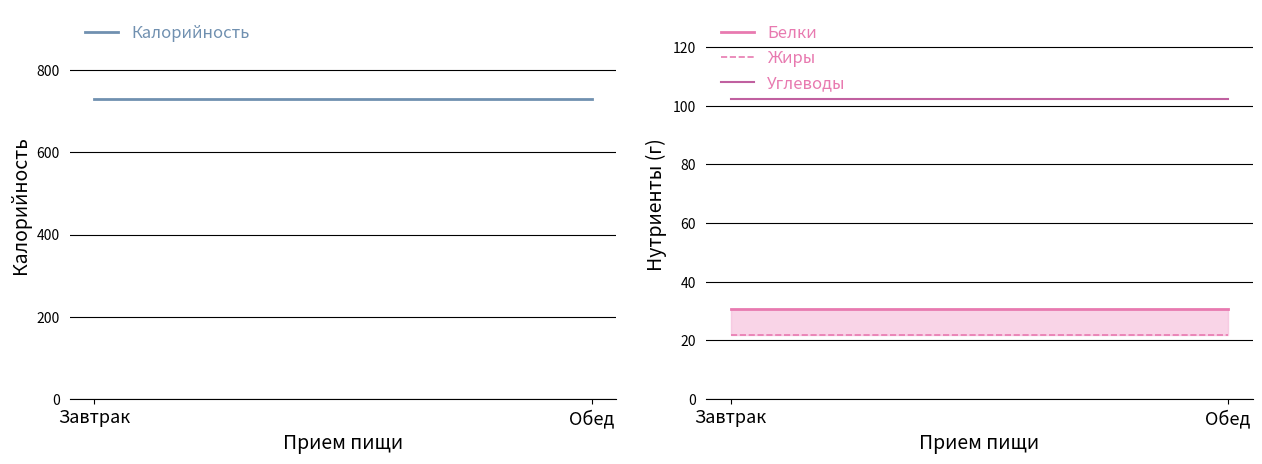

What is the label of the 2nd point from the right?

Завтрак